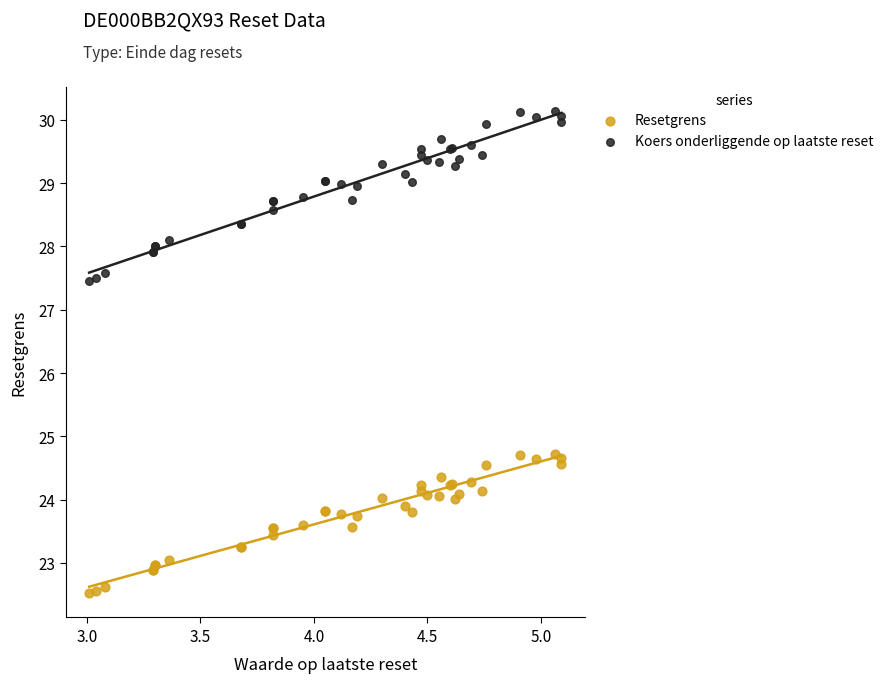

Which series contains the highest Y value?

Koers onderliggende op laatste reset